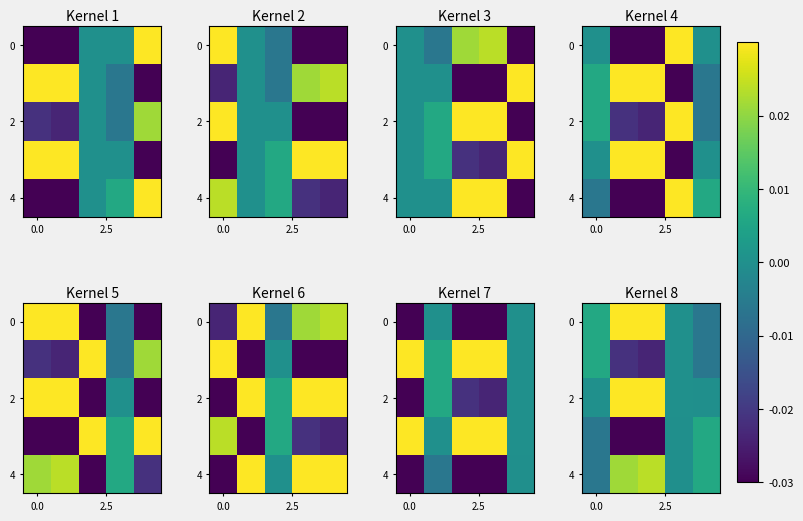

What is the sum of all 0 values?

0.1